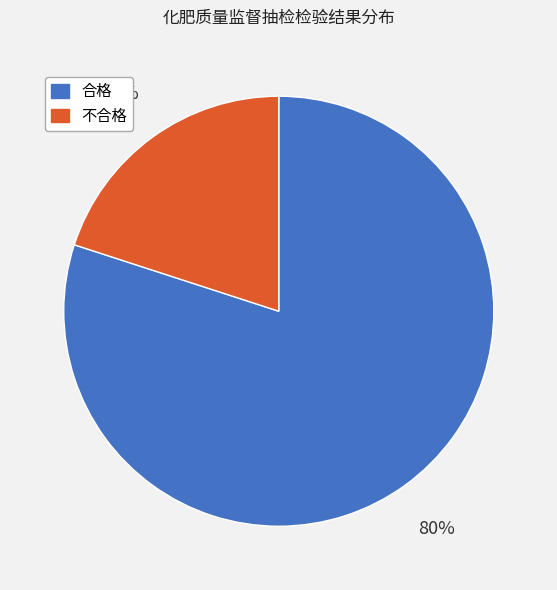

Count the number of slices in the pie.

2